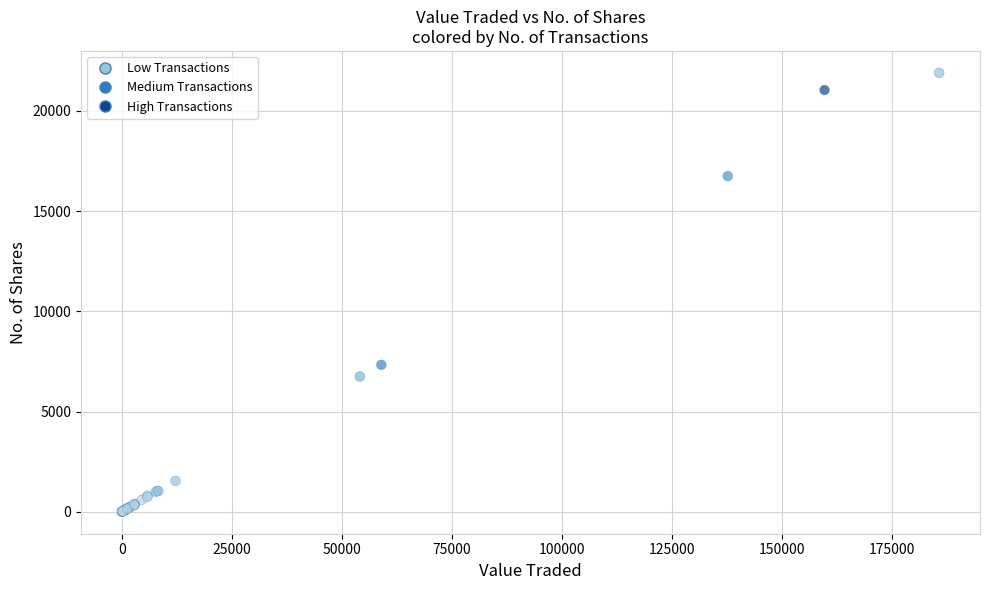

What Y value in the scatter plot is closest to 10946?

7330